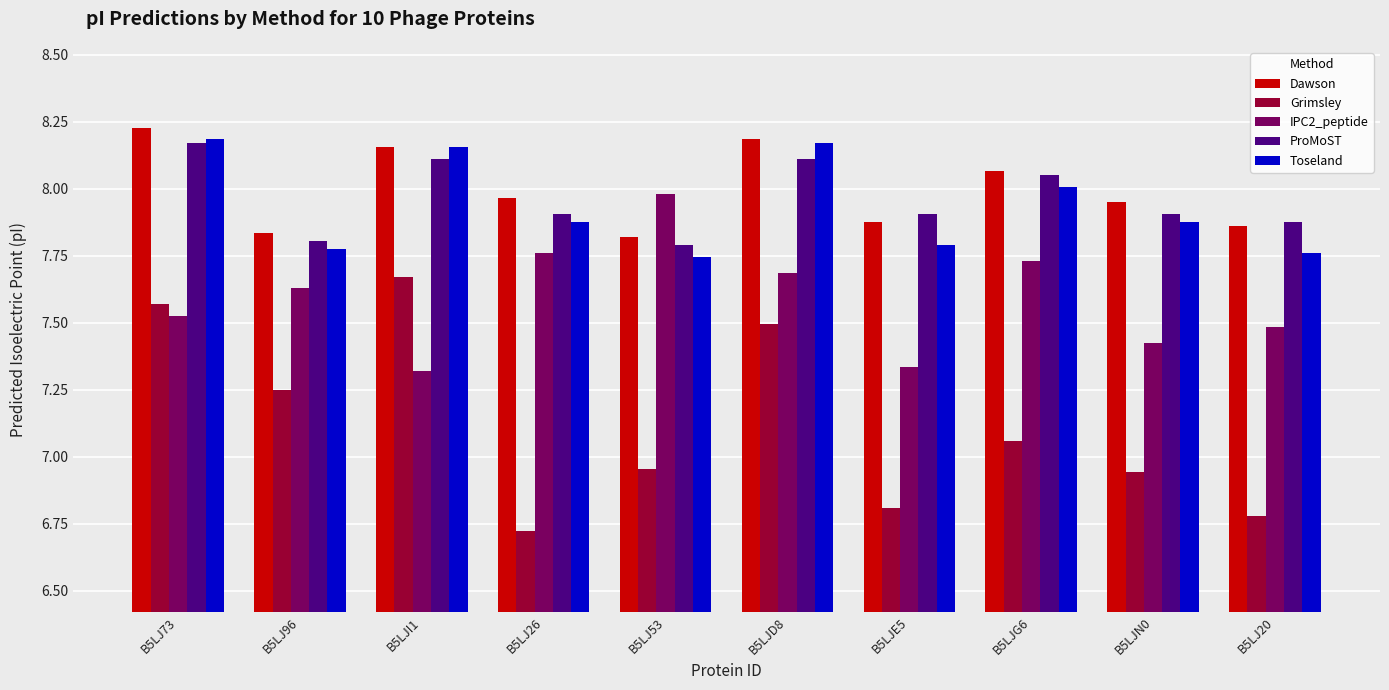

The value of IPC2_peptide at B5LJI1 is 13.0. True or false?

False